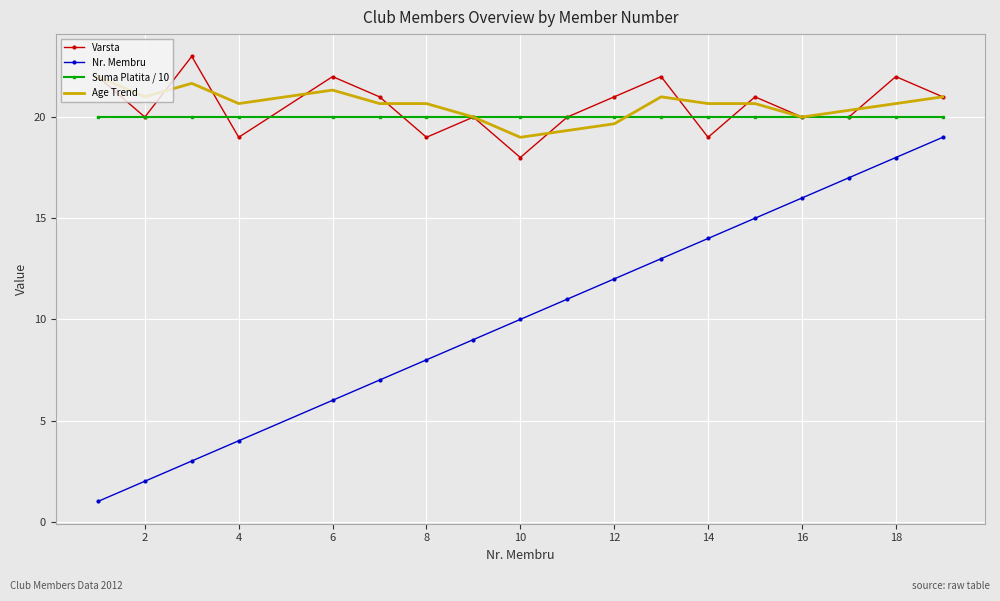

What is the minimum value for Age Trend?

19.0